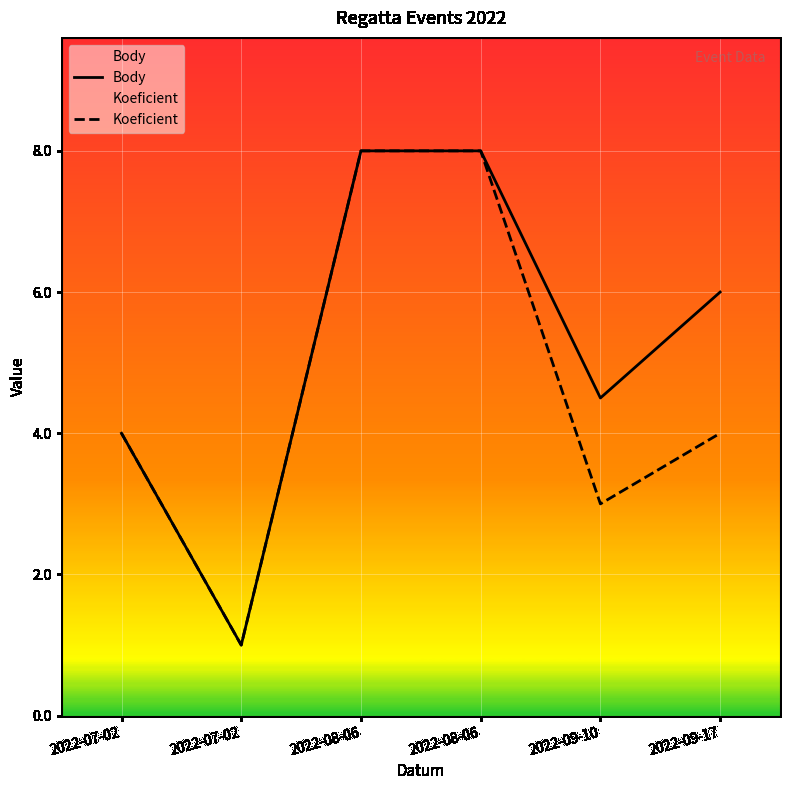

At which label is Koeficient closest to 4?

2022-07-02